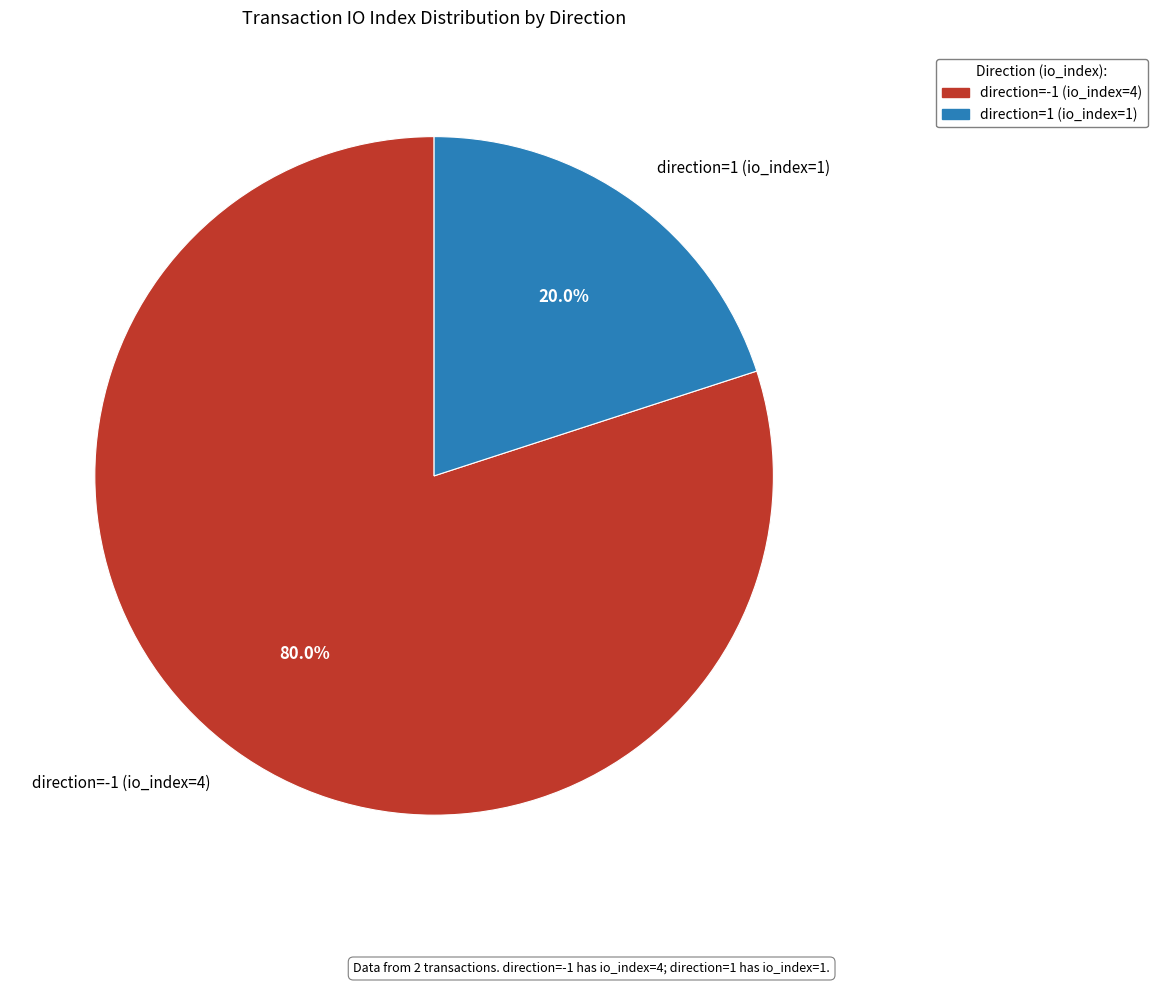

True or false: direction=1 (io_index=1) accounts for 20% of the total.

True